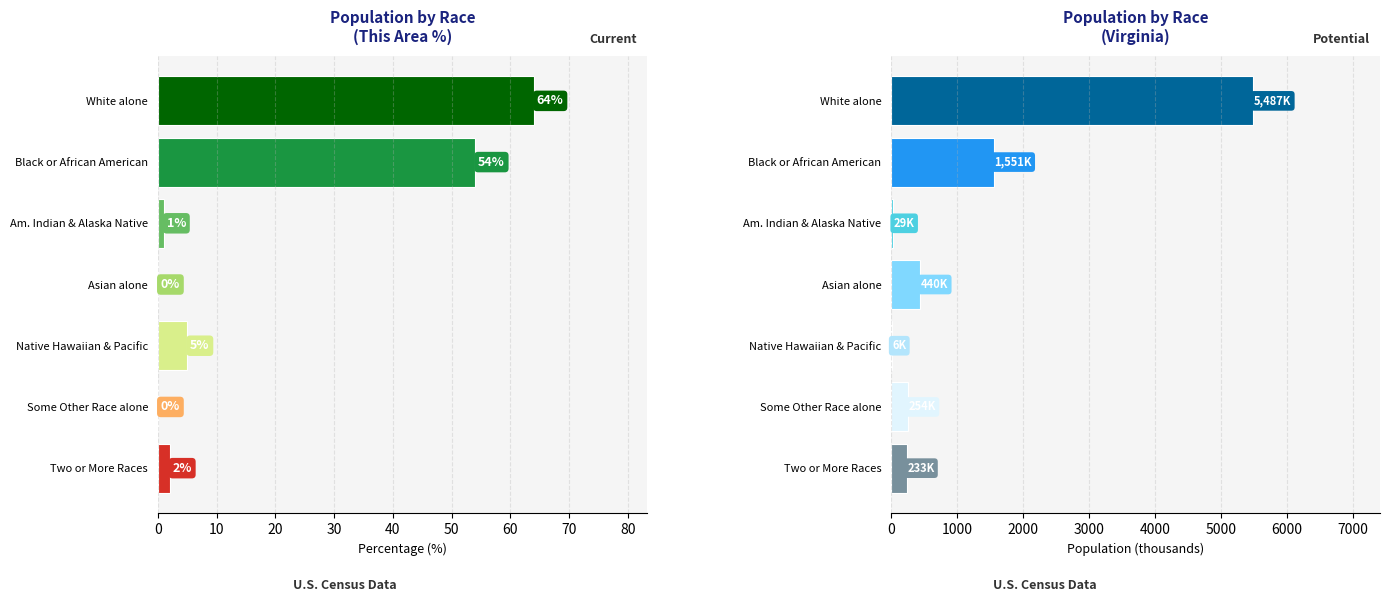

Which series has the largest range (max minus min)?

Virginia (thousands)